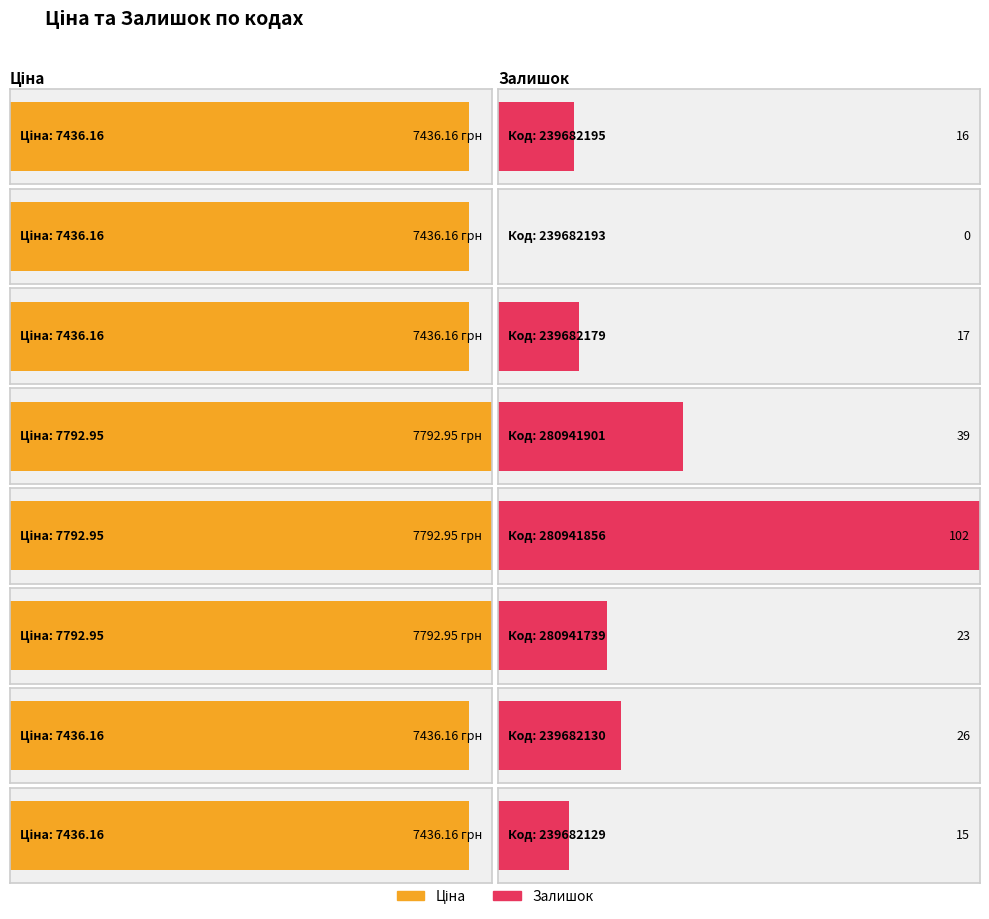

What is the maximum value for Ціна?

7792.9